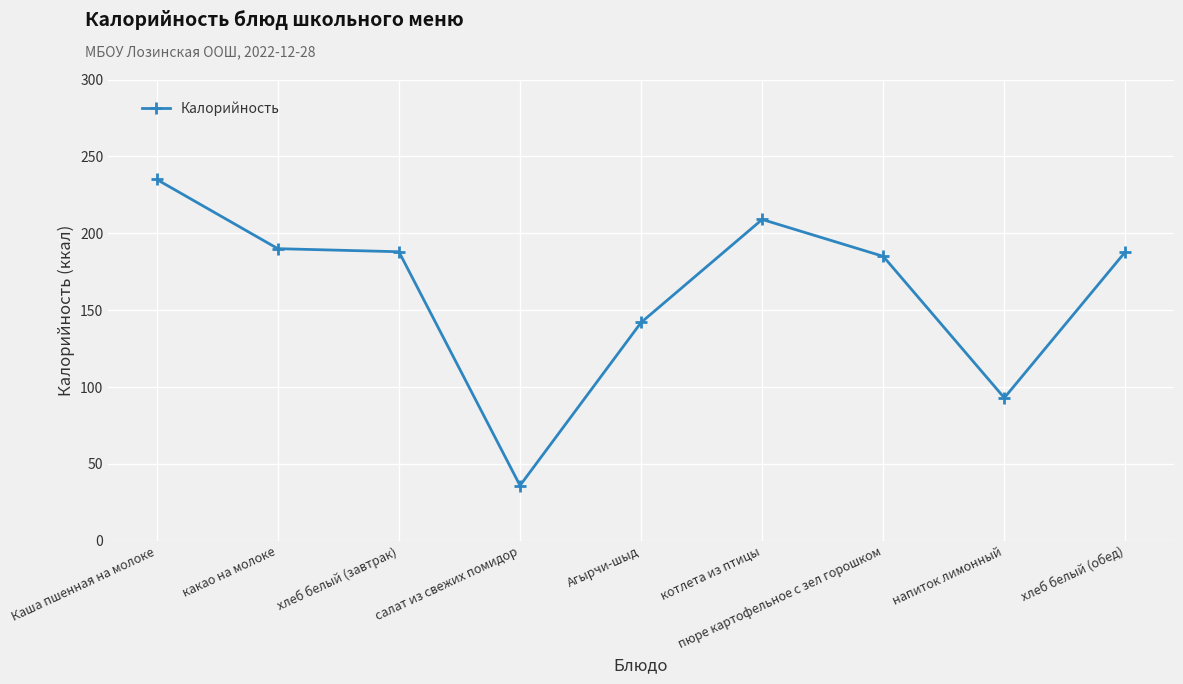

At which category does the chart reach its minimum across all series?

салат из свежих помидор